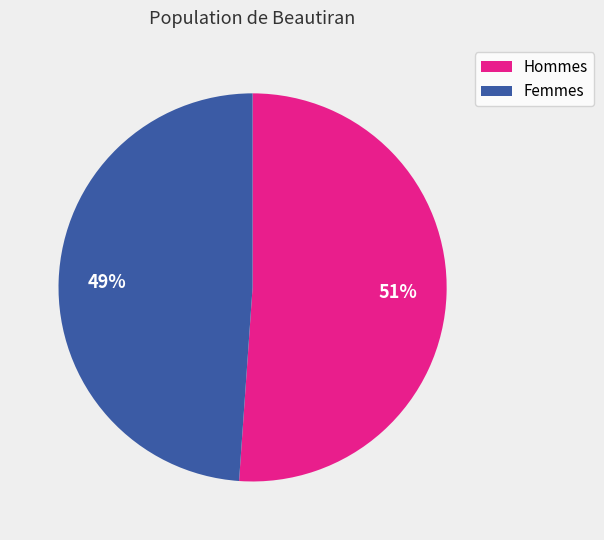

Which category has the biggest portion of the pie?

Hommes